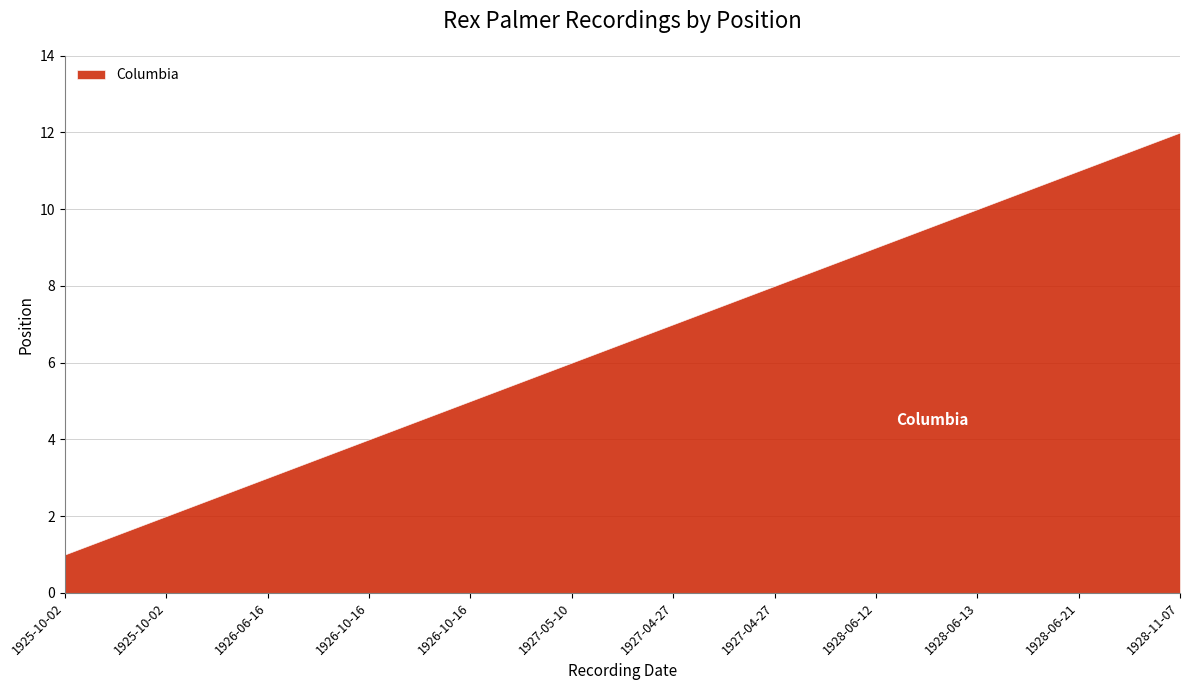

What is the difference between the maximum and minimum values?

11